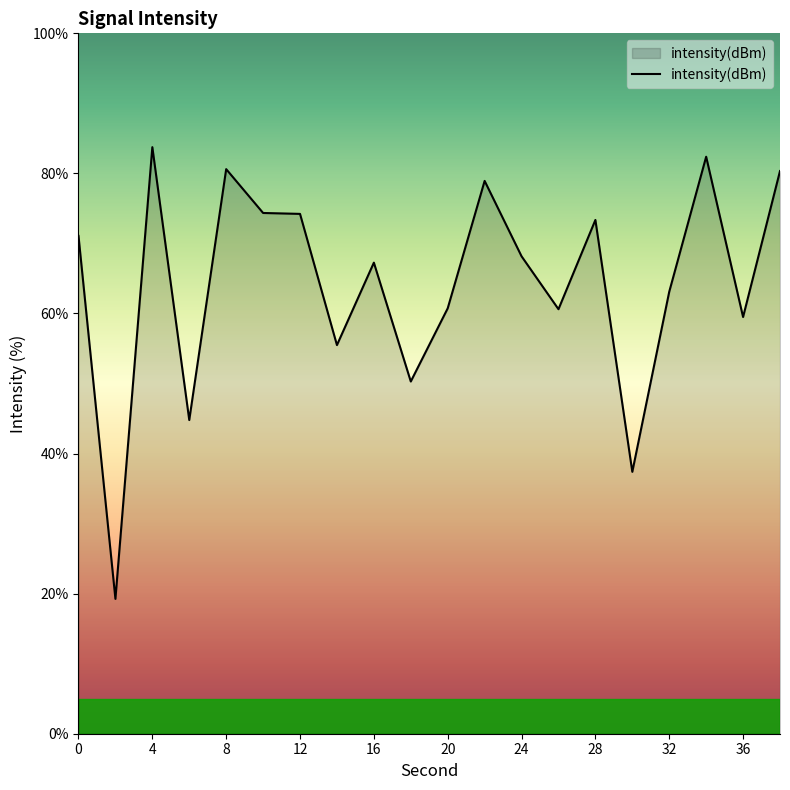

What is the smallest value displayed?

19.3